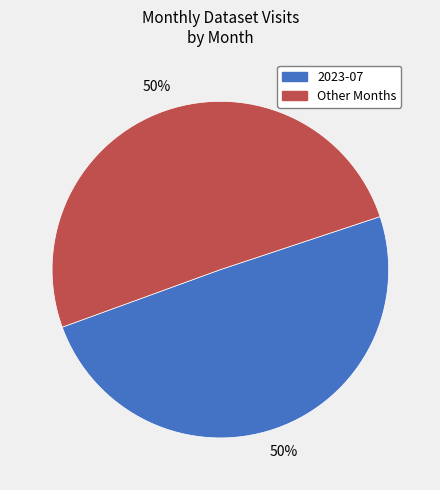

Is the sum of 2023-07 and Other Months greater than half?

Yes